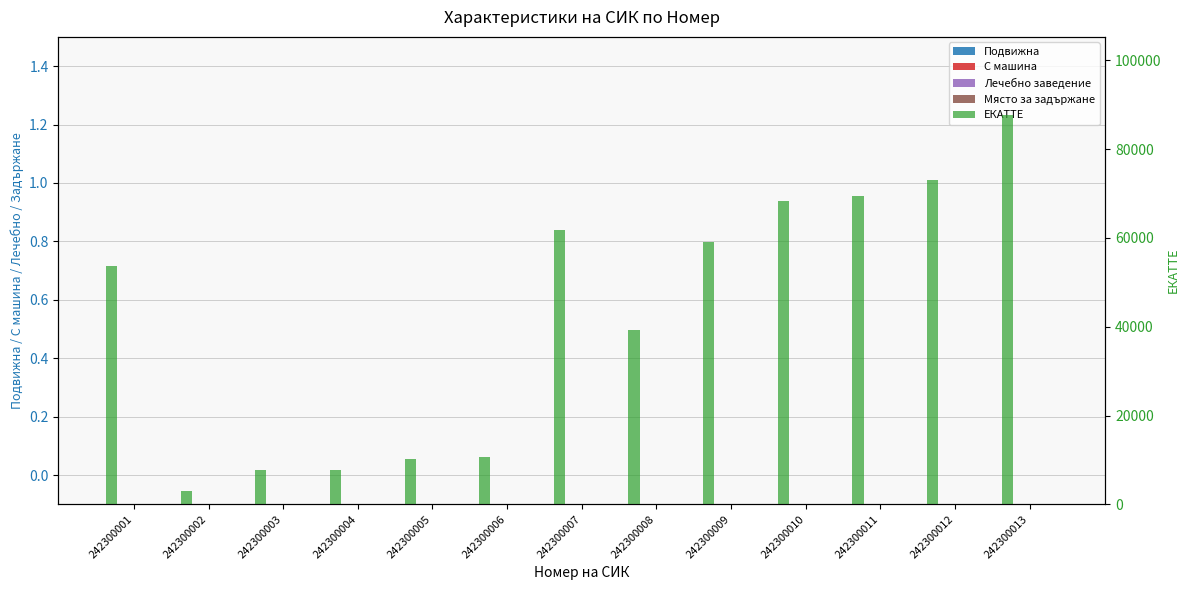

What are all the series names shown in the legend?

Подвижна, С машина, Лечебно заведение, Място за задържане, ЕКАТТЕ